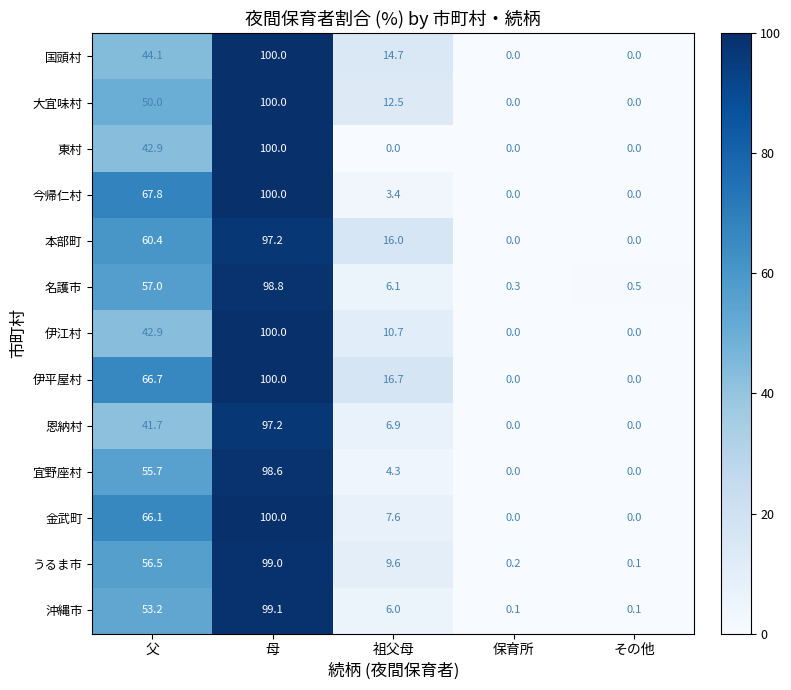

Where is 大宜味村 nearest to the value 50?

父